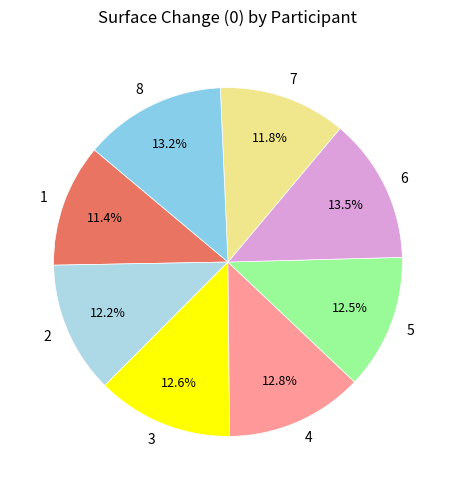

Is there any slice that represents more than half of the pie?

No